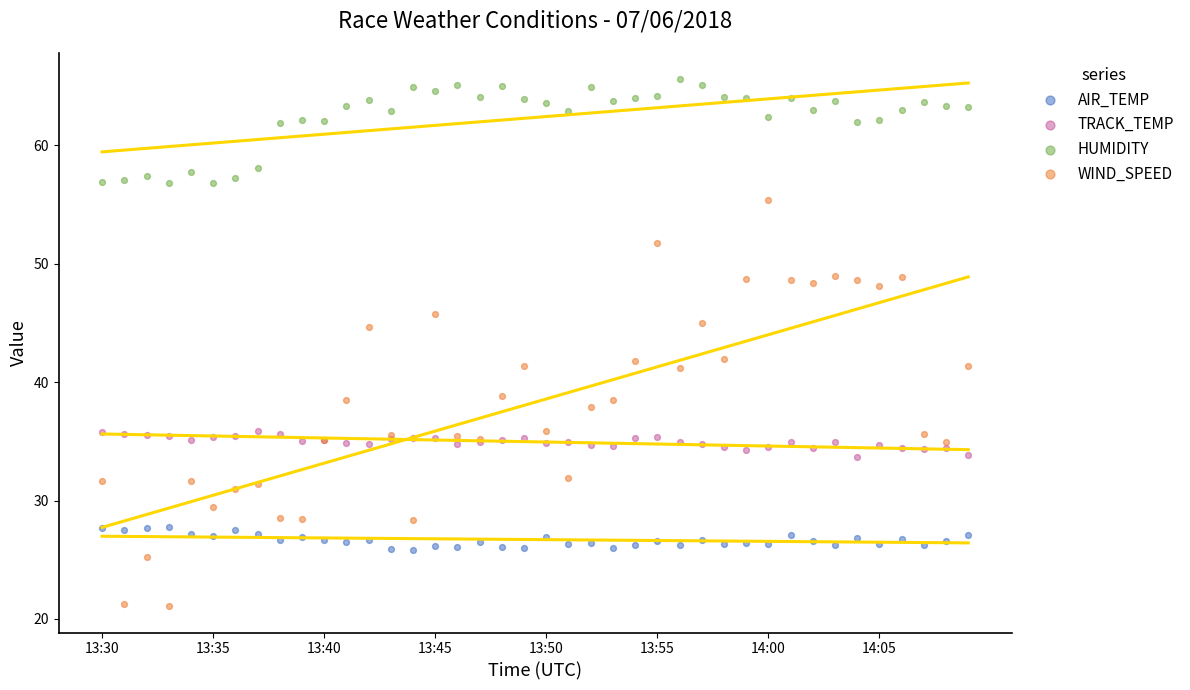

Which series contains the lowest Y value?

WIND_SPEED